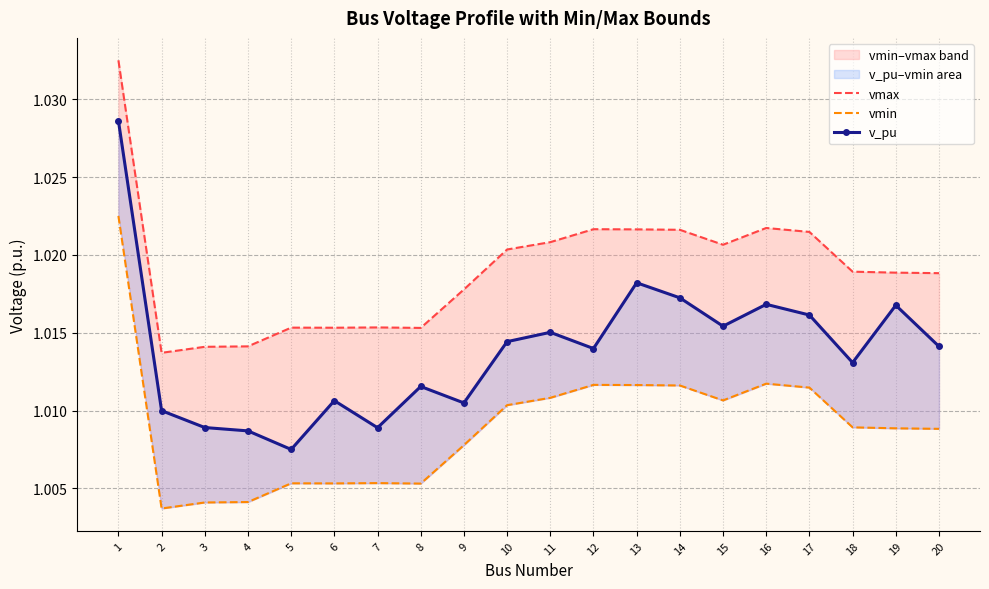

List the series in order of their overall mean, lowest first.

vmin, v_pu, vmax